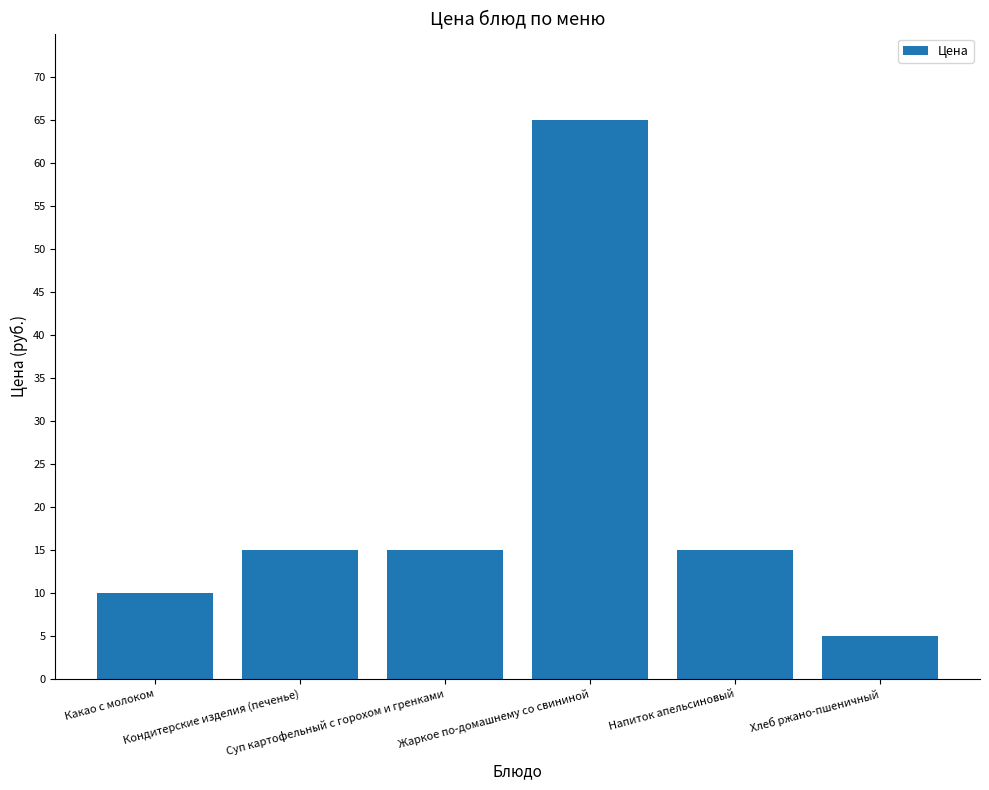

What is the change in value from Кондитерские изделия (печенье) to Жаркое по-домашнему со свининой?

+50